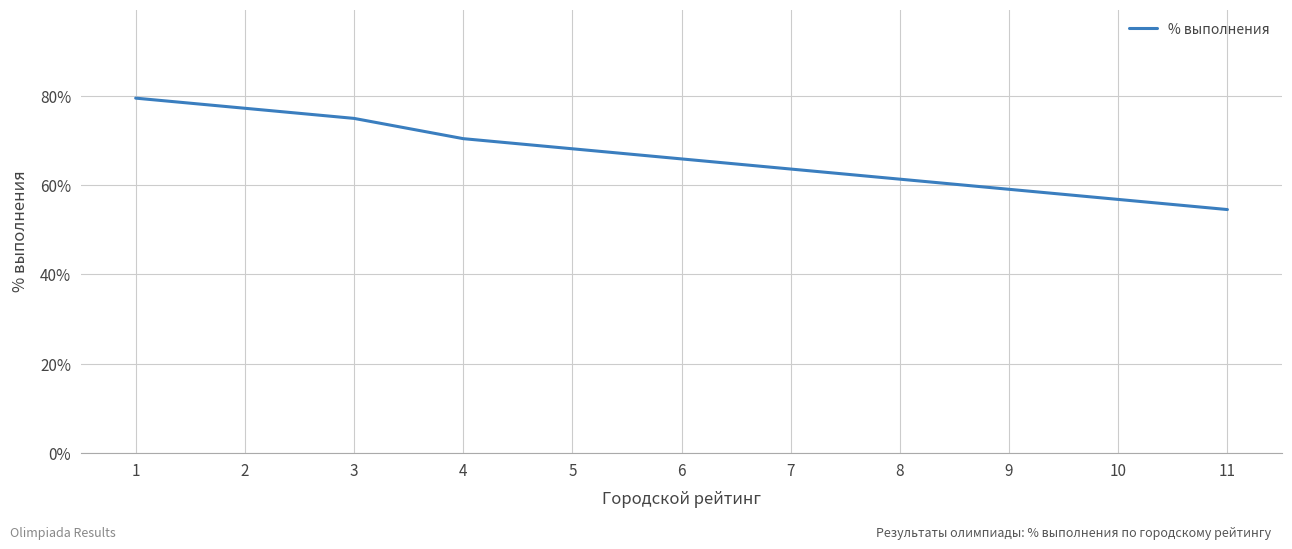

List the labels in order of value, largest first.

1, 2, 3, 4, 5, 6, 7, 8, 9, 10, 11